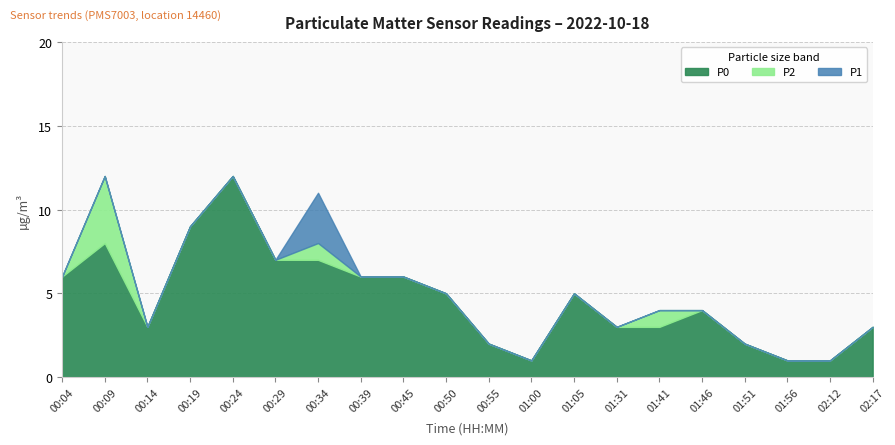

True or false: P0 has a value of 1 at 01:00.

True